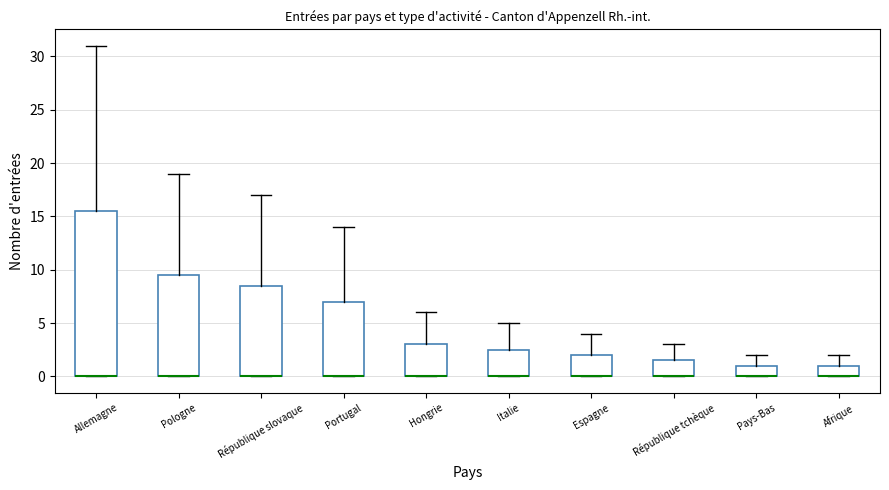

Where does the upper whisker of the box for République slovaque end on the y-axis? The values are not printed on the chart, so give them approximately, as read against the axis.

17.0